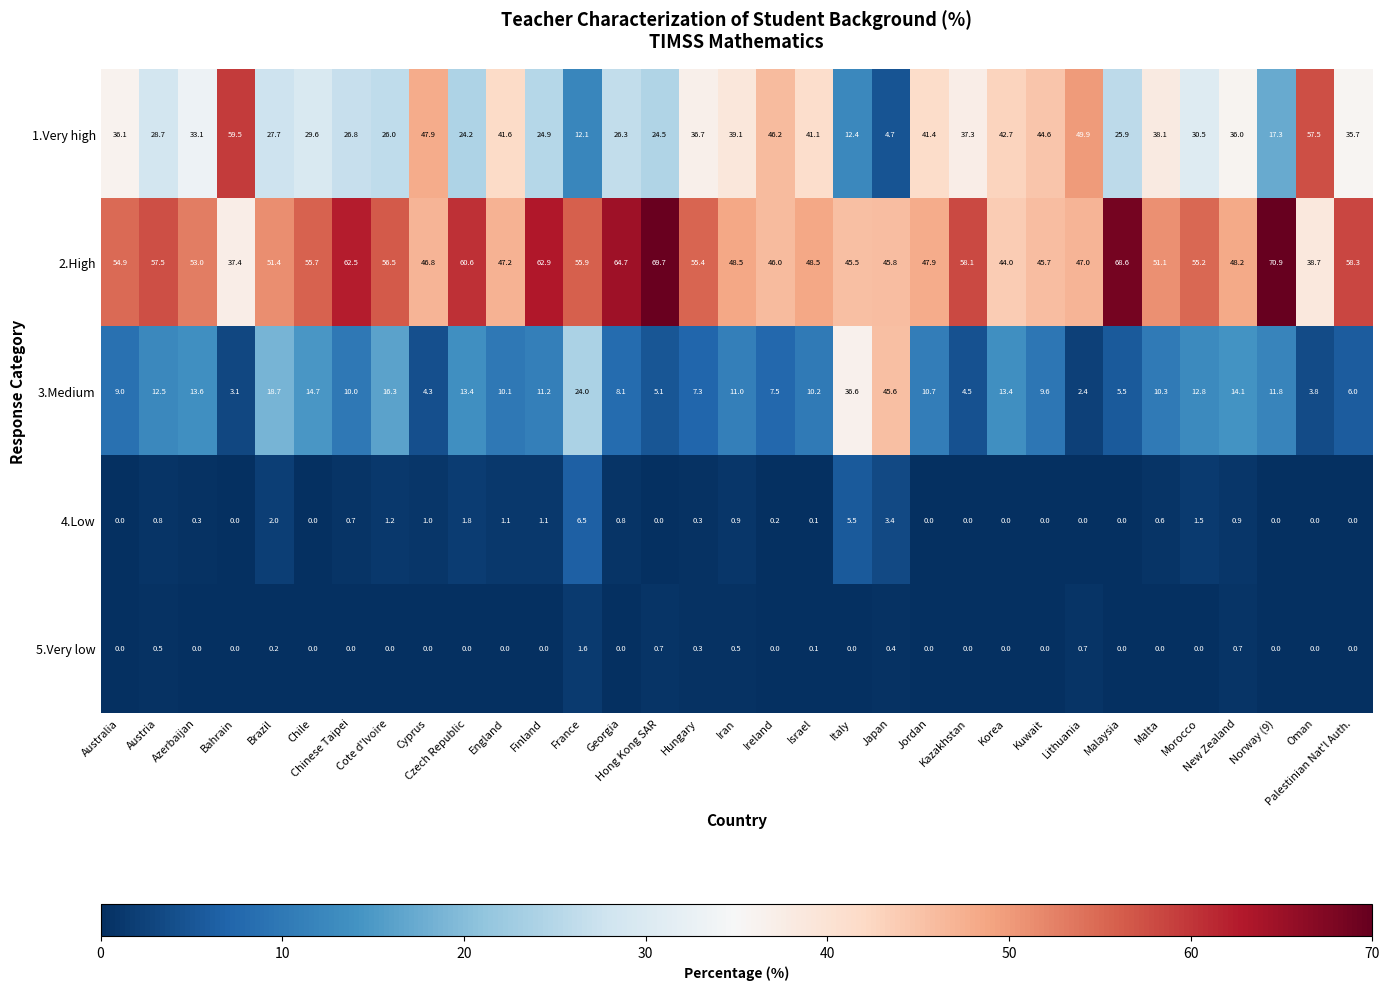

What is the maximum value for 2.High?

70.9